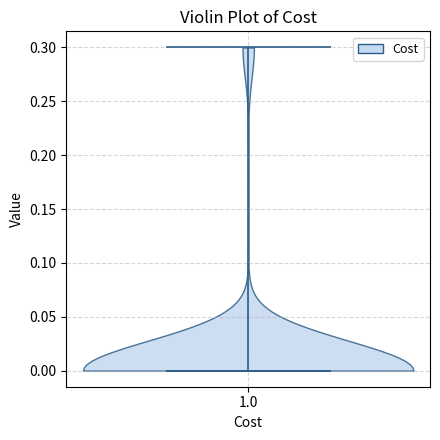

Where does the median line of the violin at x = 1.0 sit on the y-axis? The values are not printed on the chart, so give them approximately, as read against the axis.

0.0